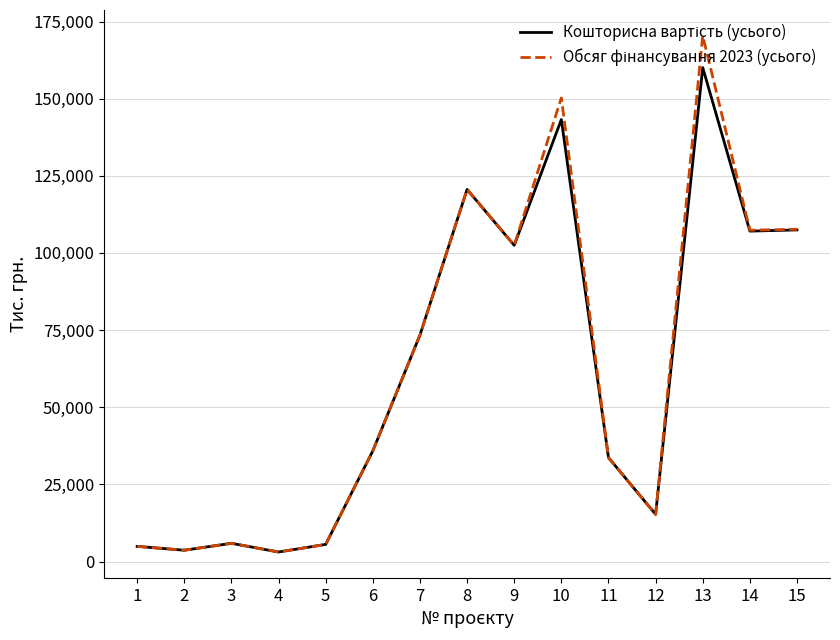

What is the greatest value displayed?

170365.0